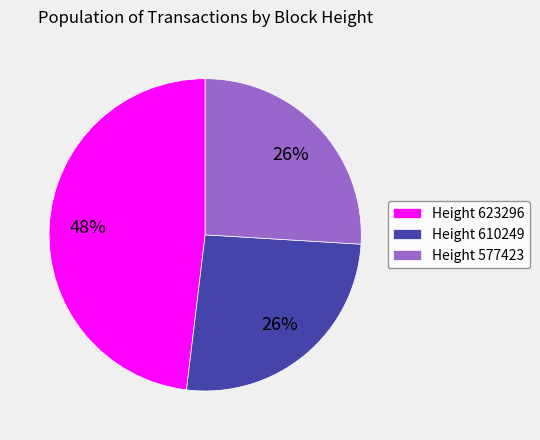

What percentage is the Height 610249 slice, to the nearest percent?

26%